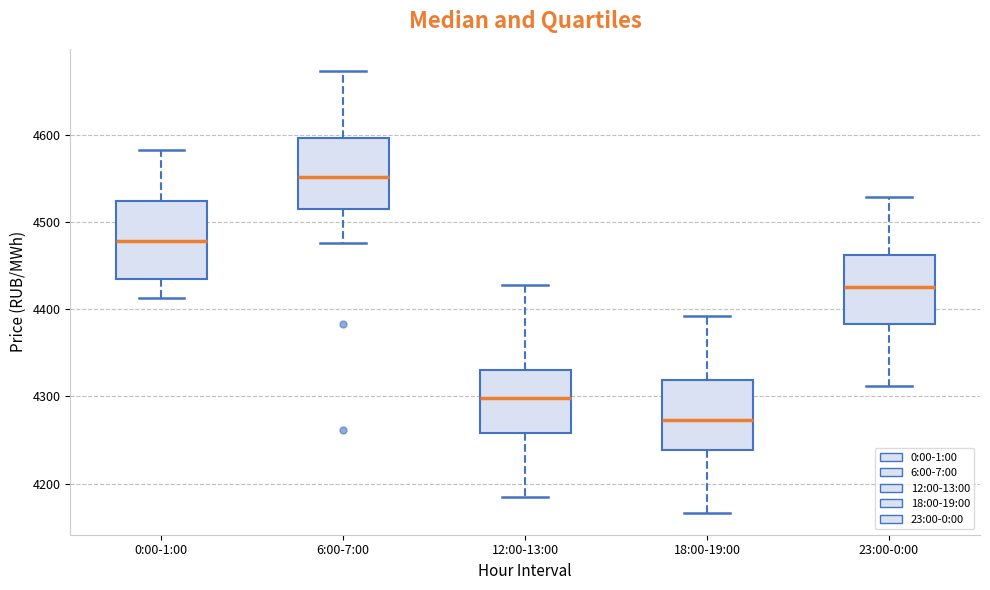

Which box's median line is the lowest?

18:00-19:00